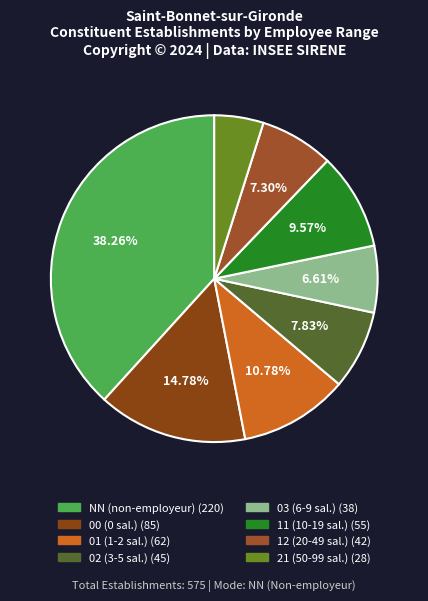

What is the largest slice in the pie chart?

NN